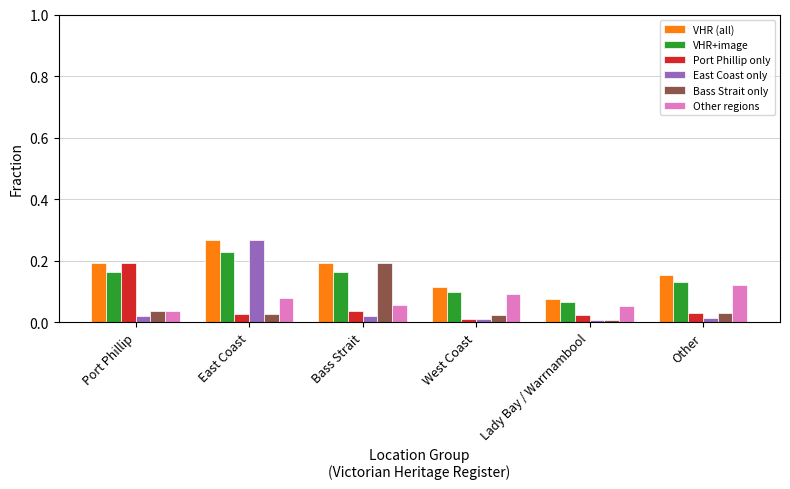

What is the label of the 5th bar from the left?

Lady Bay / Warrnambool